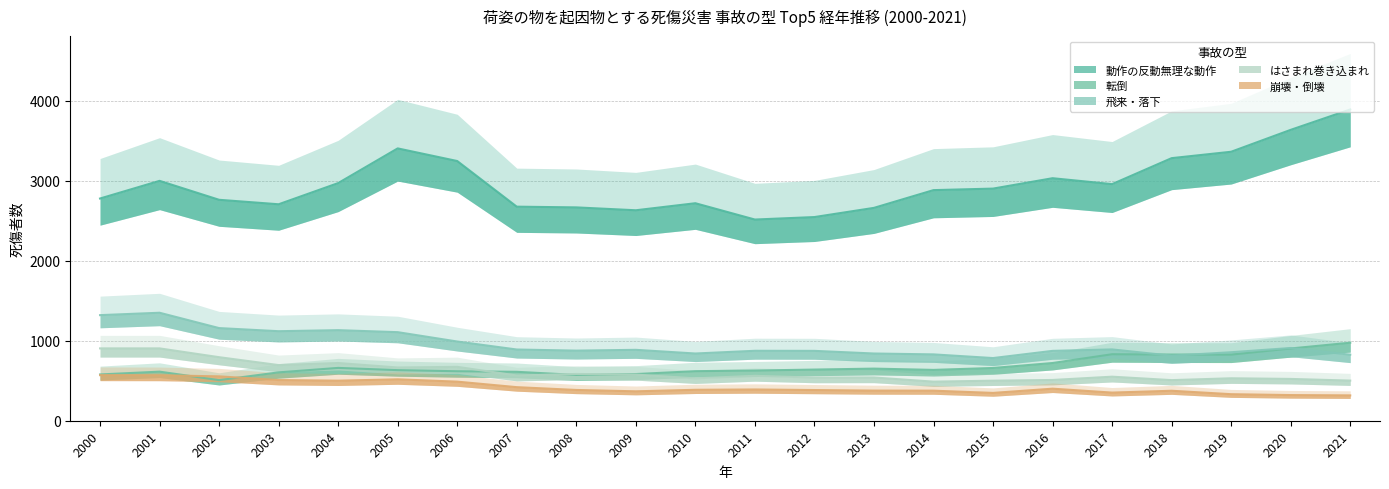

The value of はさまれ巻き込まれ at 2009 is 577. True or false?

True